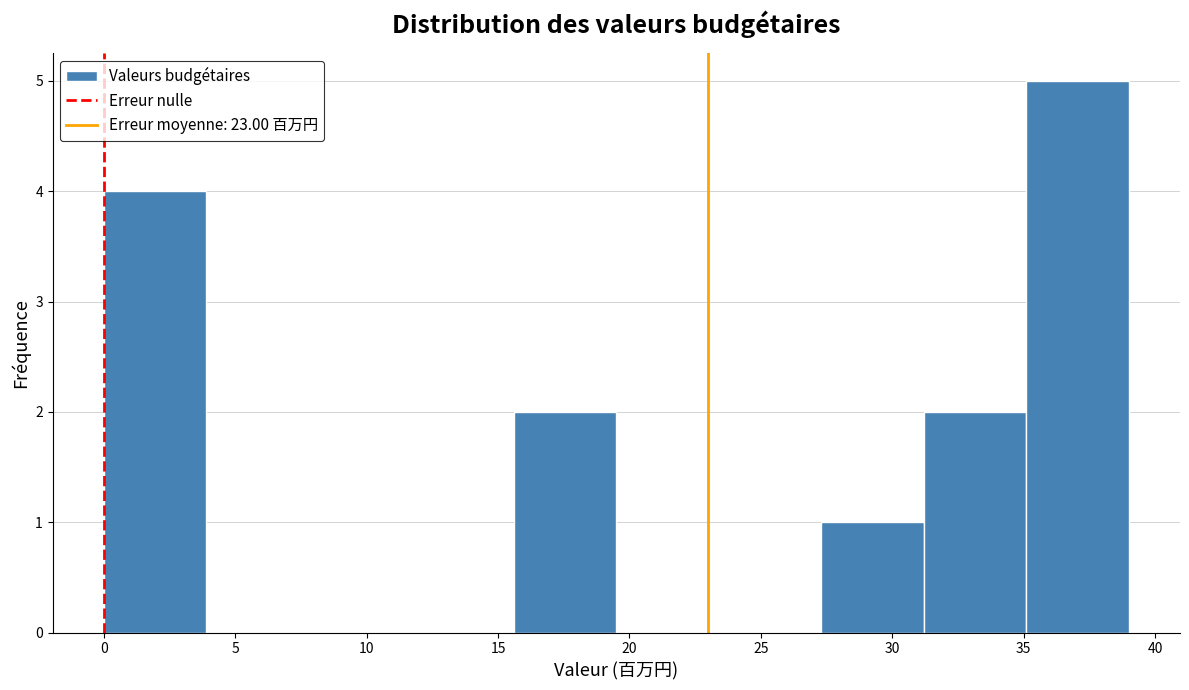

Reading left to right, transcribe this chart: for each bar, give the range it covers on the x-axis and its height. Neither the bar edges nor the heights are printed on the chart, so give them approximately, as read against the axes.

0.0 to 3.9: 4
3.9 to 7.8: 0
7.8 to 11.7: 0
11.7 to 15.6: 0
15.6 to 19.5: 2
19.5 to 23.4: 0
23.4 to 27.3: 0
27.3 to 31.2: 1
31.2 to 35.1: 2
35.1 to 39.0: 5